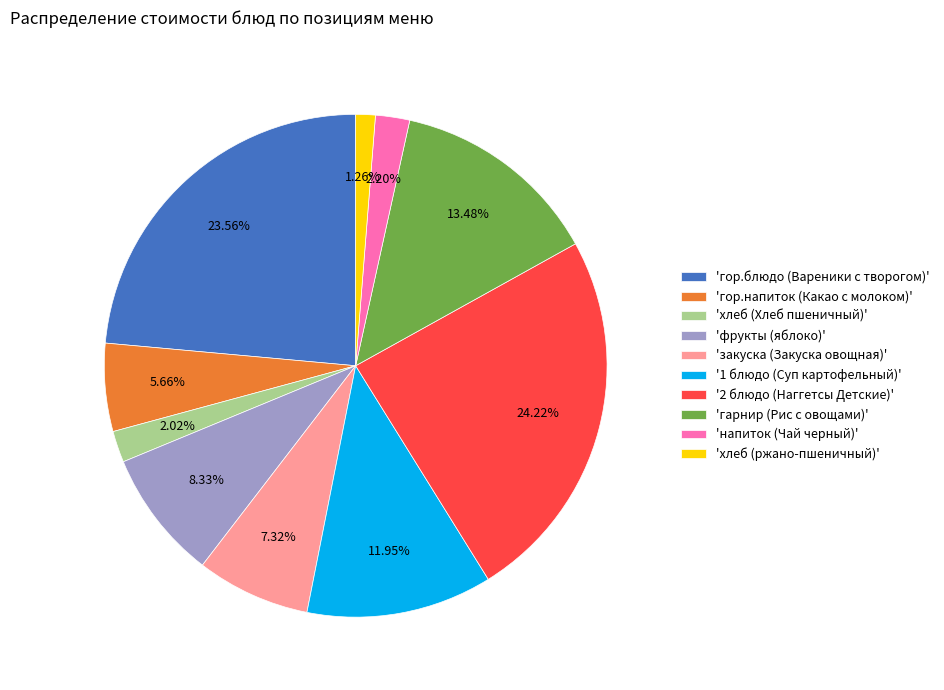

Does any single category account for the majority?

No